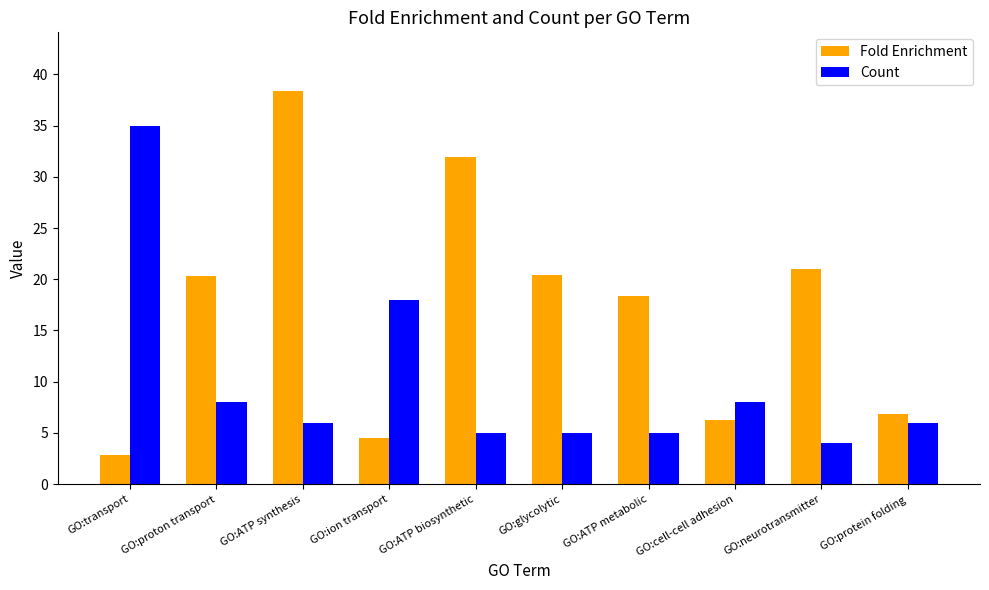

Read the Fold Enrichment value at GO:cell-cell adhesion.

6.2